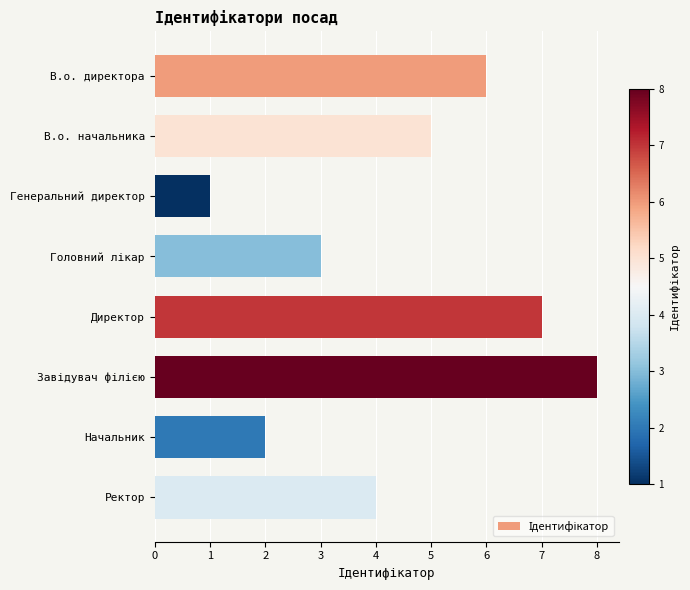

Is it true that the value at Директор is 7?

True